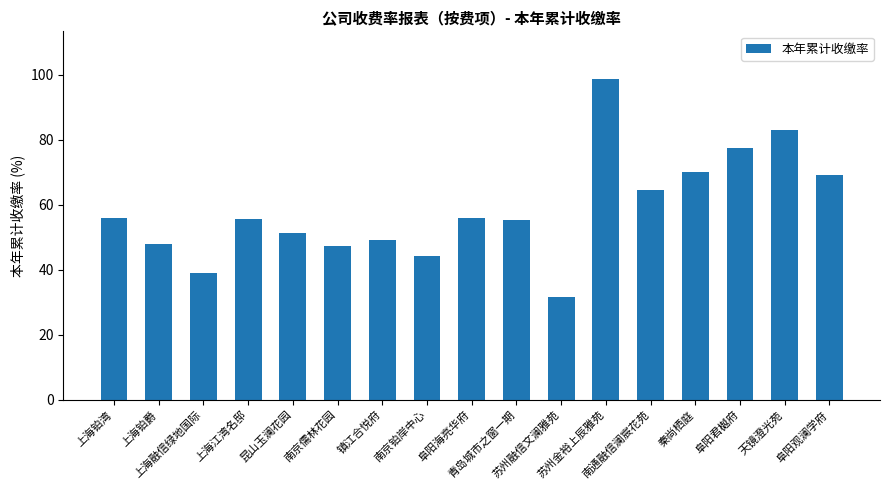

What is the greatest value displayed?

98.5